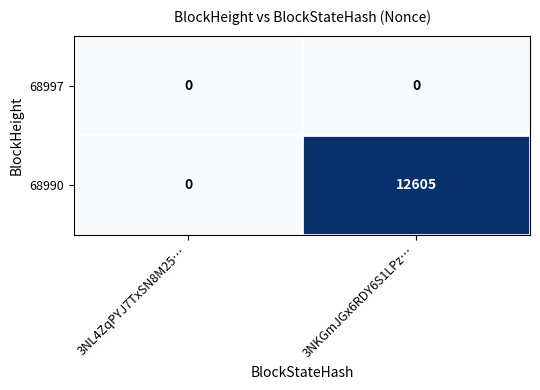

What is the difference between the maximum and minimum values in the 68990 series?

12605